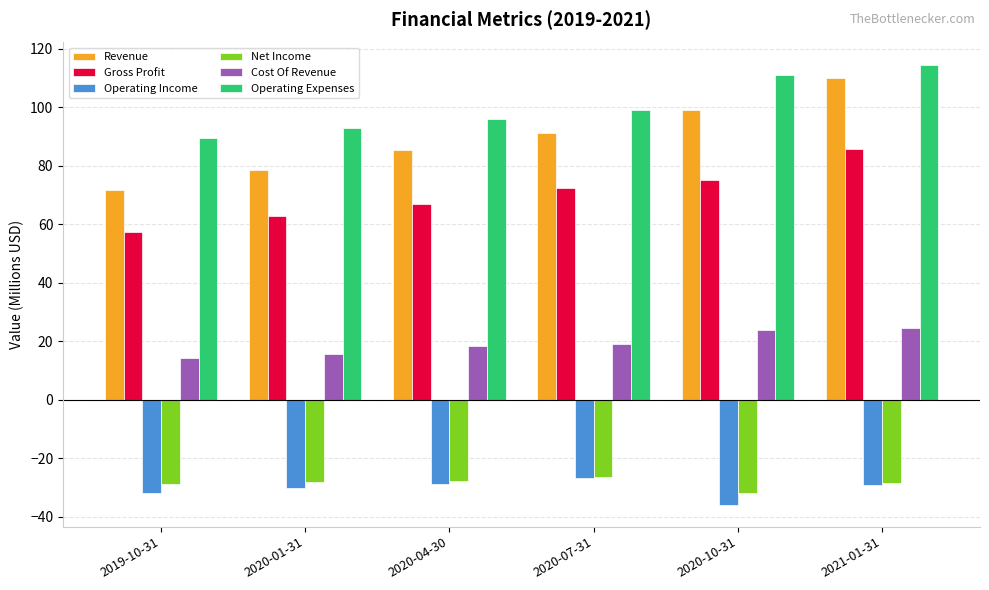

Which series has the largest total across all categories?

Operating Expenses